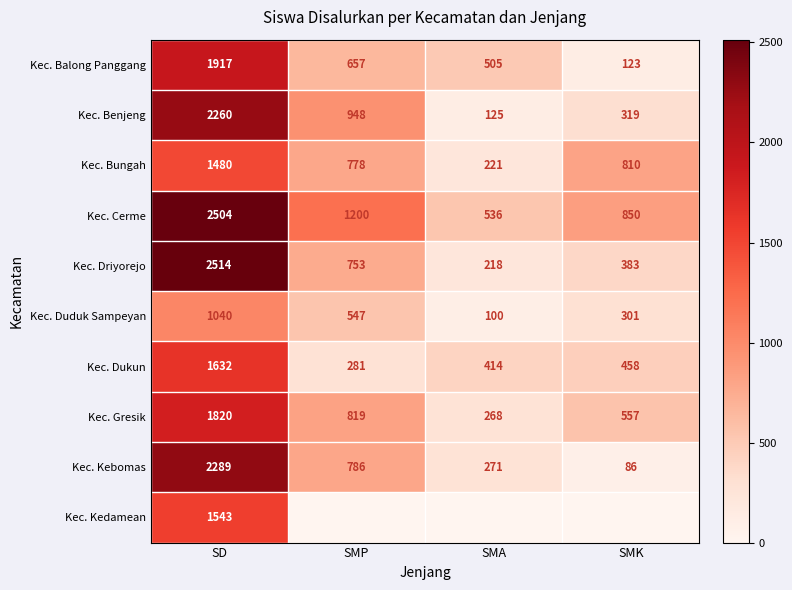

Where is Kec. Dukun nearest to the value 956?

SMK